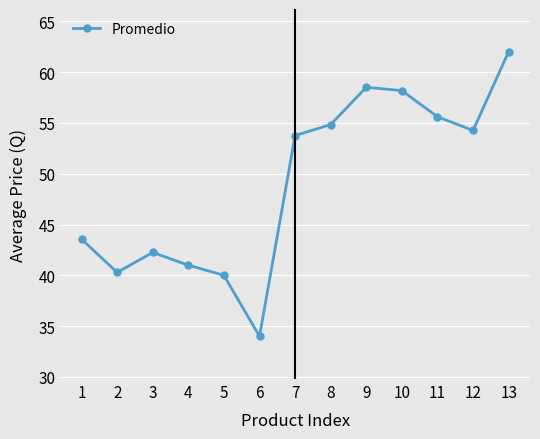

What is the difference between the maximum and minimum values?

28.0